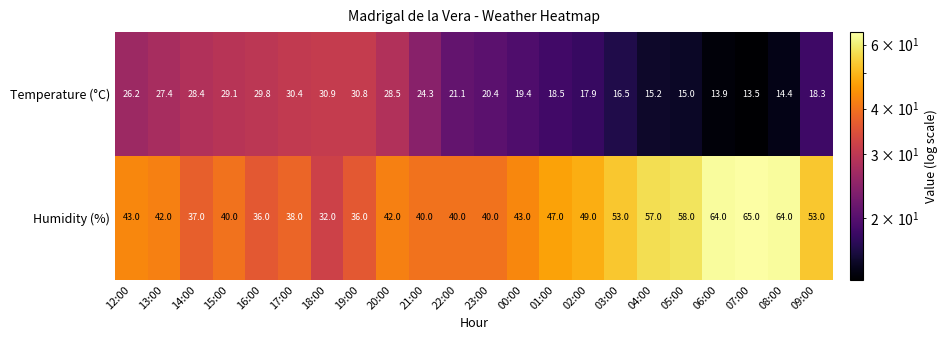

What is the sum of all Temperature (°C) values?

489.9